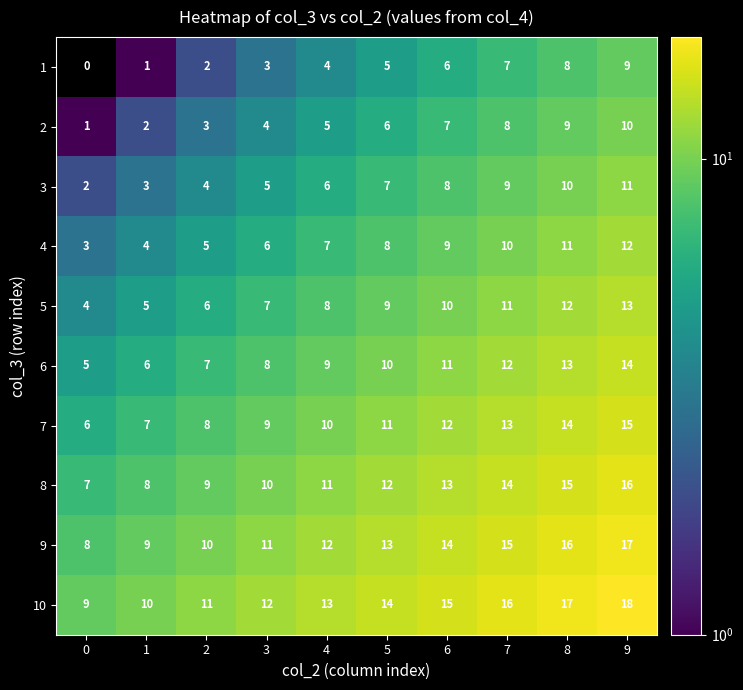

List the series in order of their peak value, highest first.

10, 9, 8, 7, 6, 5, 4, 3, 2, 1